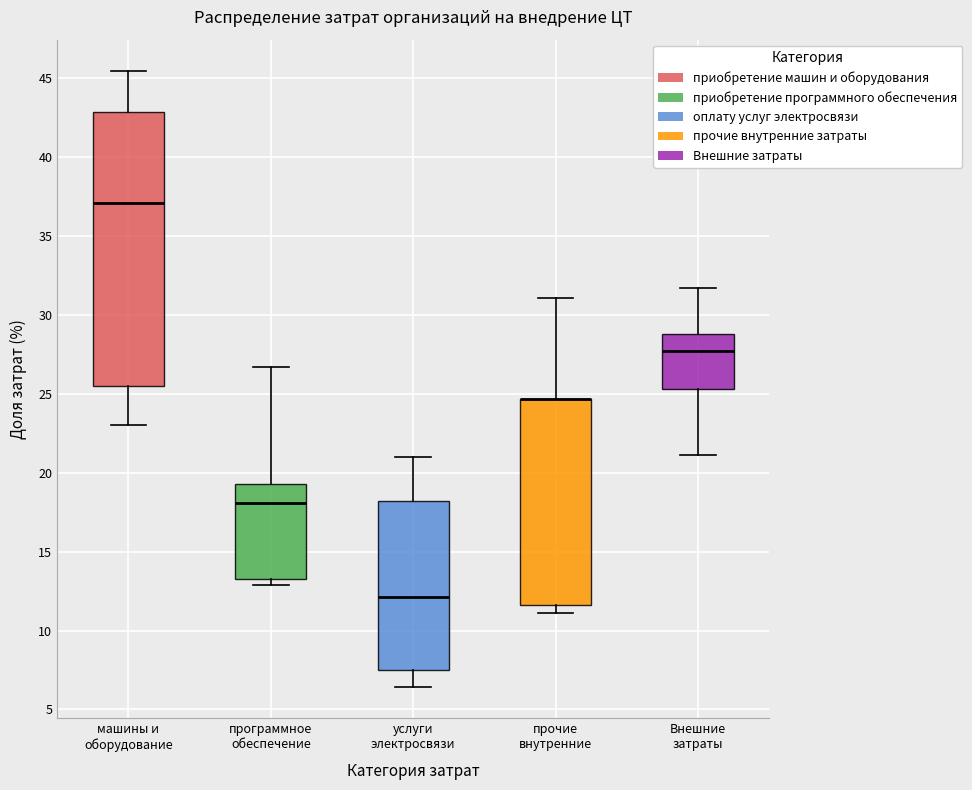

Where does the upper whisker of the box for программное обеспечение end on the y-axis? The values are not printed on the chart, so give them approximately, as read against the axis.

26.5